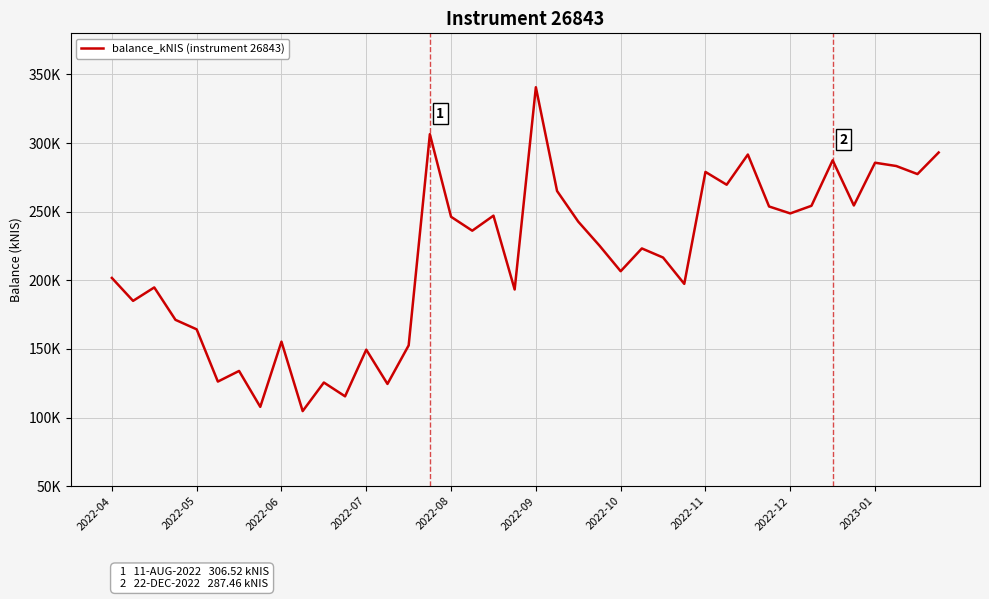

Does the chart display data point markers on the line(s)?

No